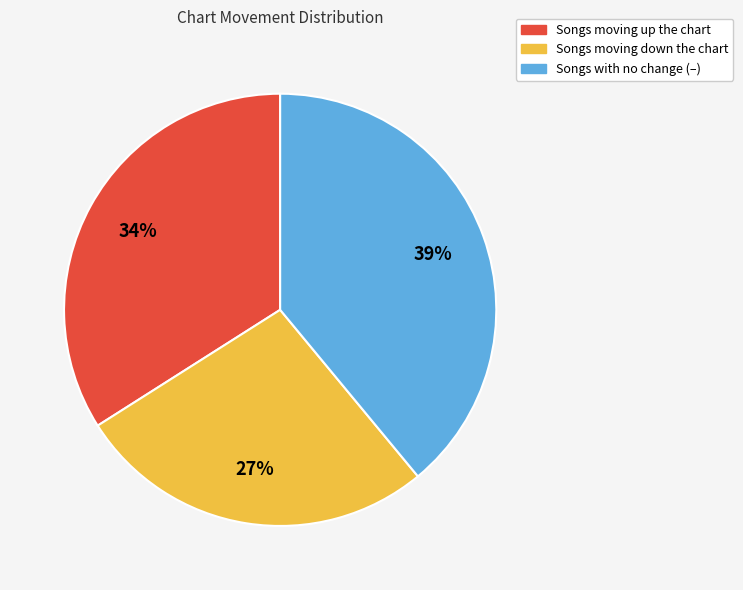

Is there a majority slice in this chart?

No